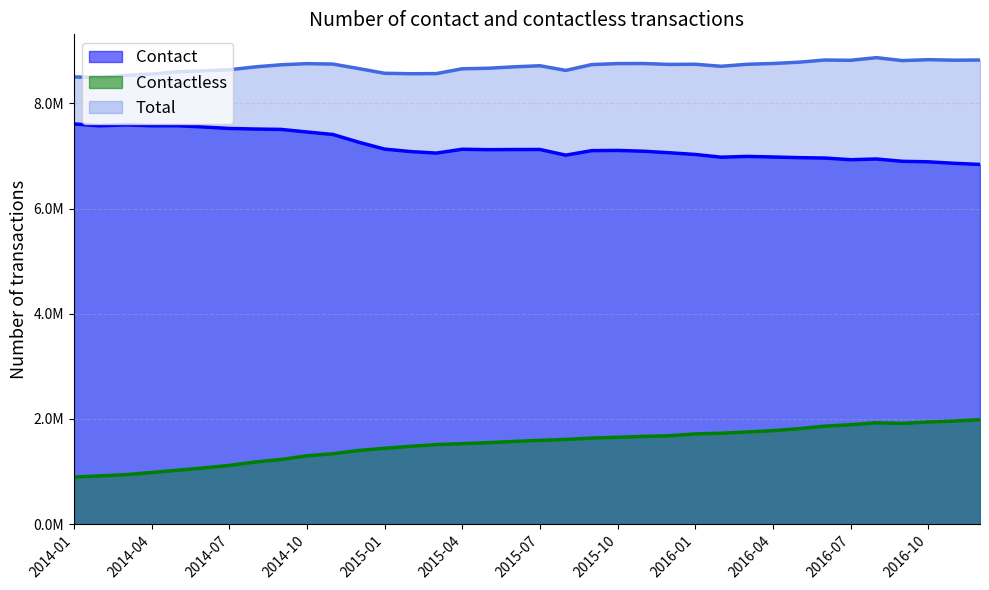

Which series has the largest total across all categories?

Total